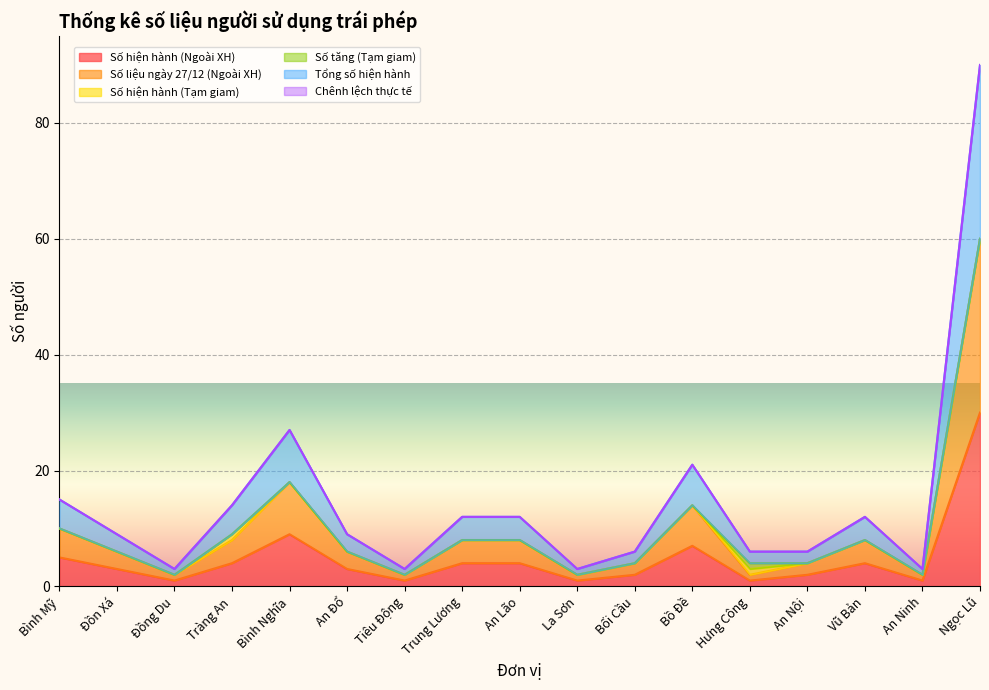

How many lines are shown in the chart?

6